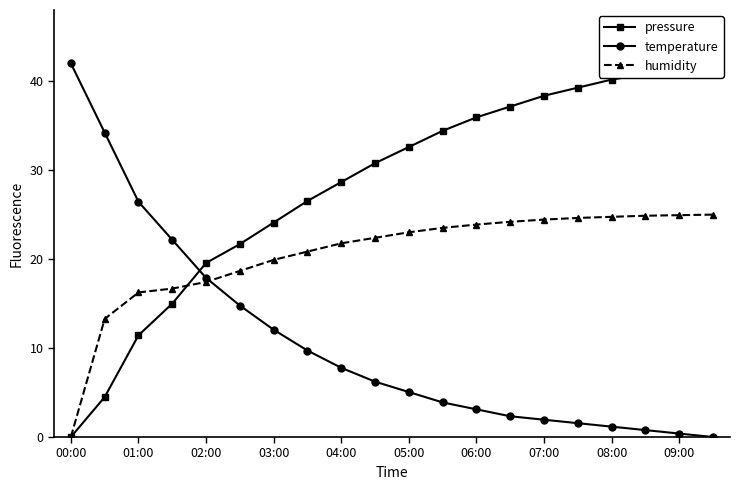

True or false: humidity has more than 0 points higher than both neighbors.

False